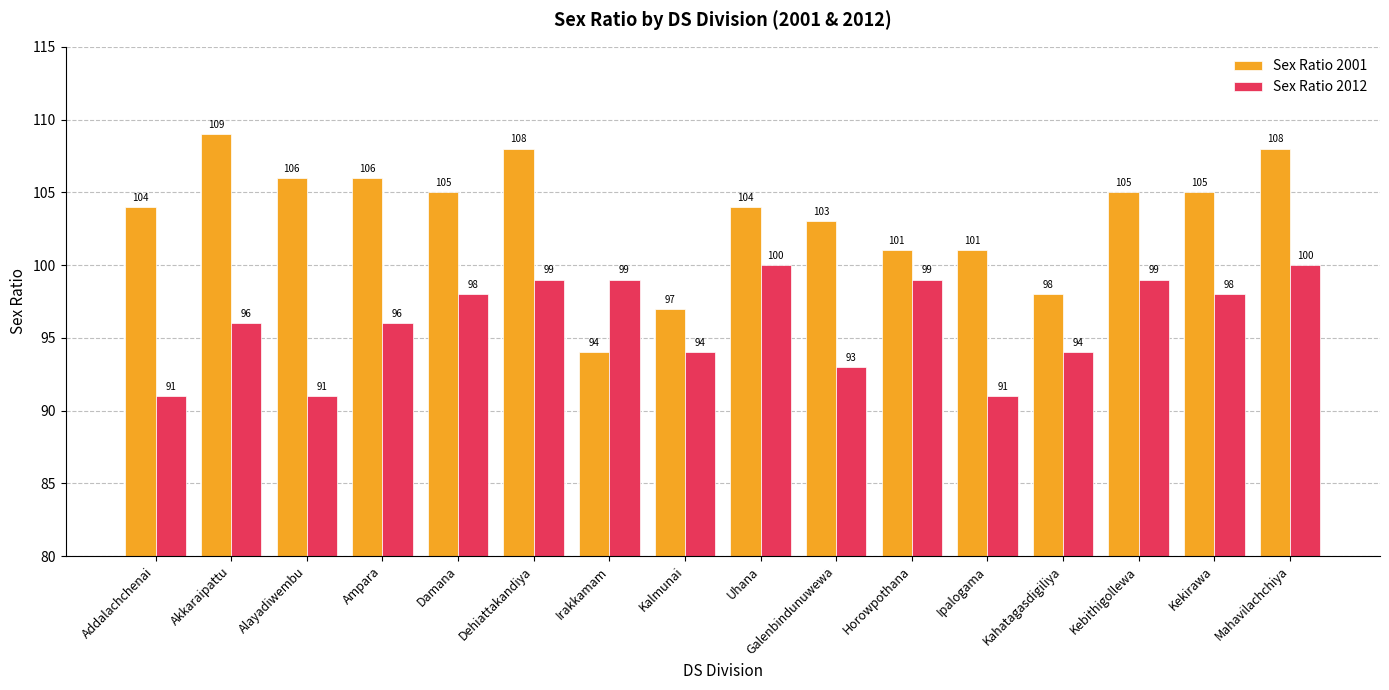

The value of Sex Ratio 2012 at Galenbindunuwewa is 27. True or false?

False